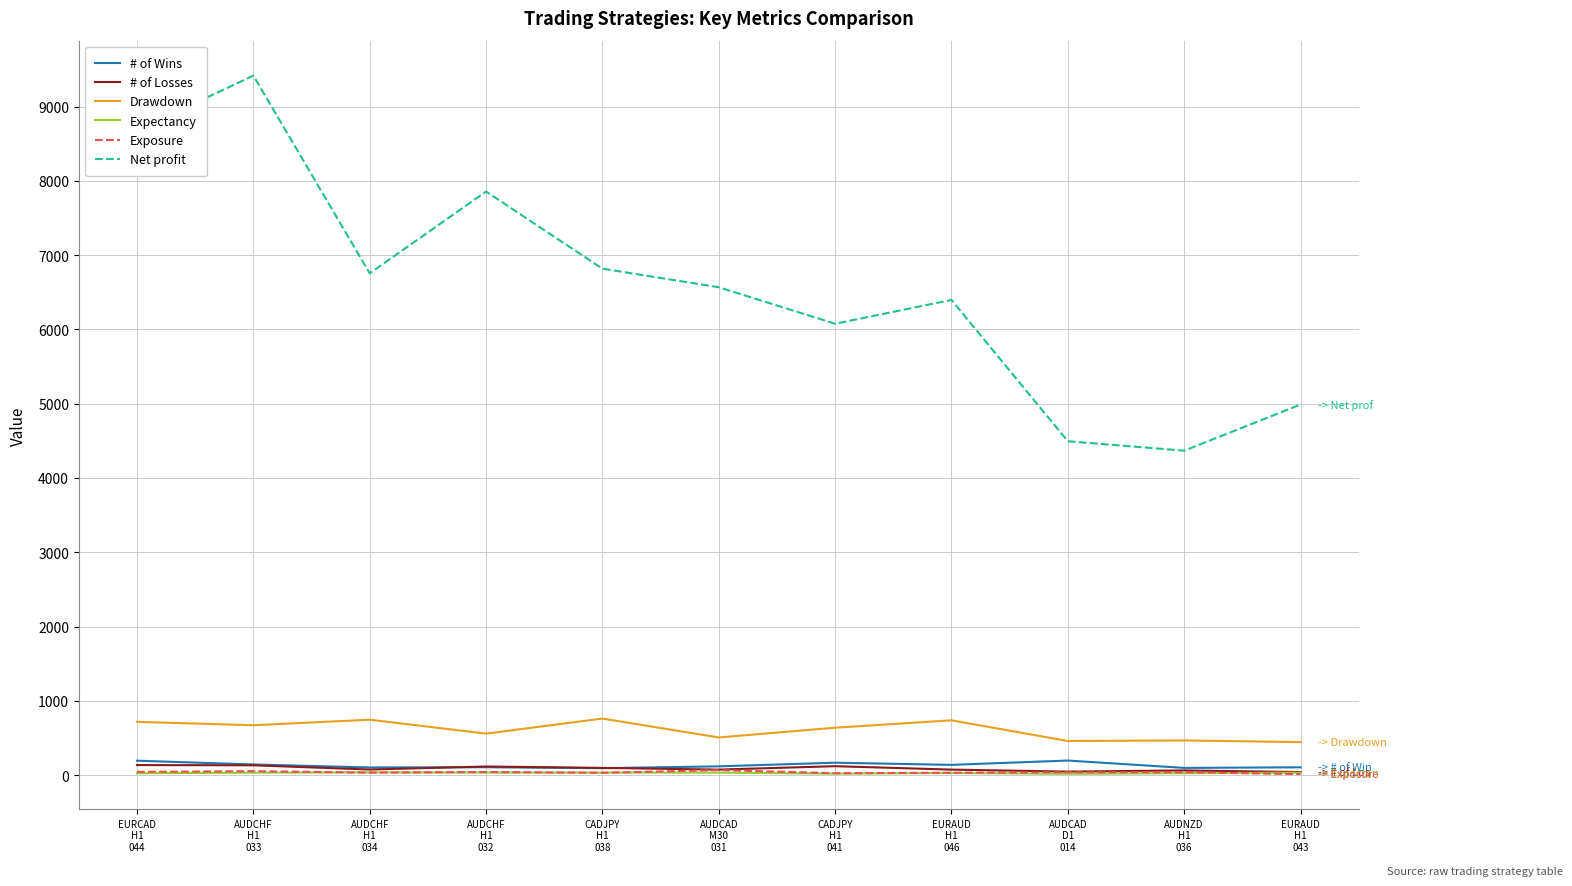

Which series has the widest spread of values?

Net profit